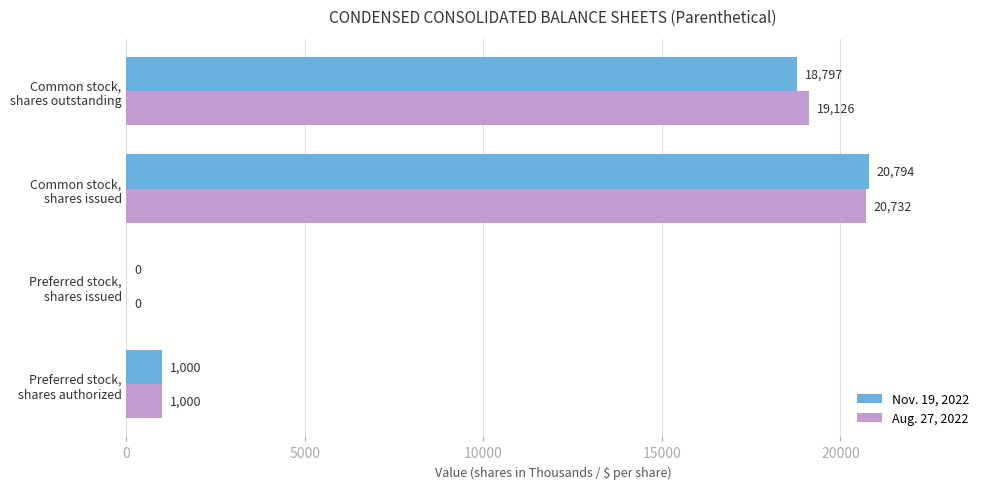

Which series has the largest total across all categories?

Aug. 27, 2022